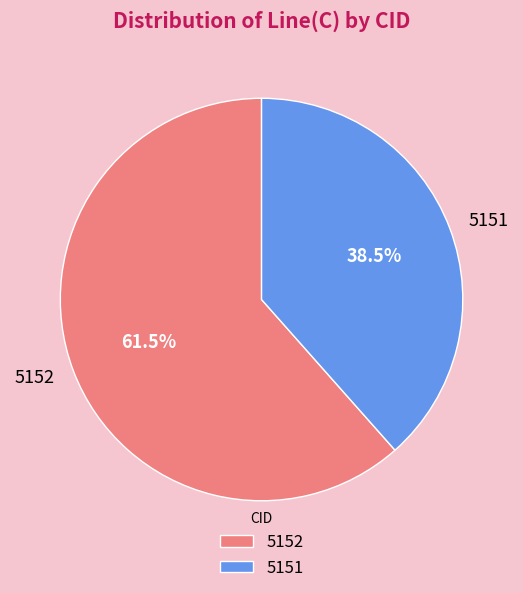

What is the smallest slice in the pie chart?

5151